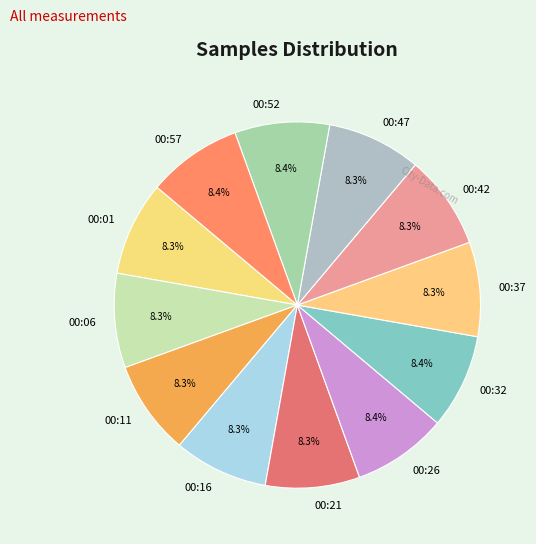

Is the sum of 00:06 and 00:26 greater than half?

No